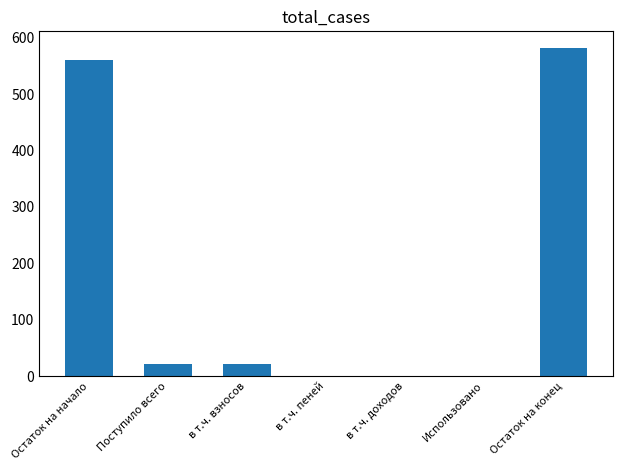

The value at в т.ч. доходов is -238.5. True or false?

False